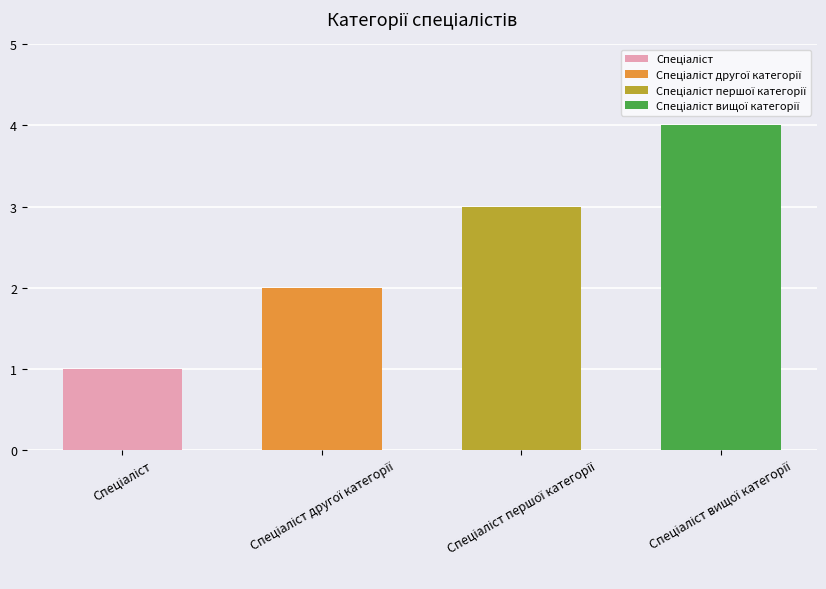

What value does the data have at Спеціаліст другої категорії?

2